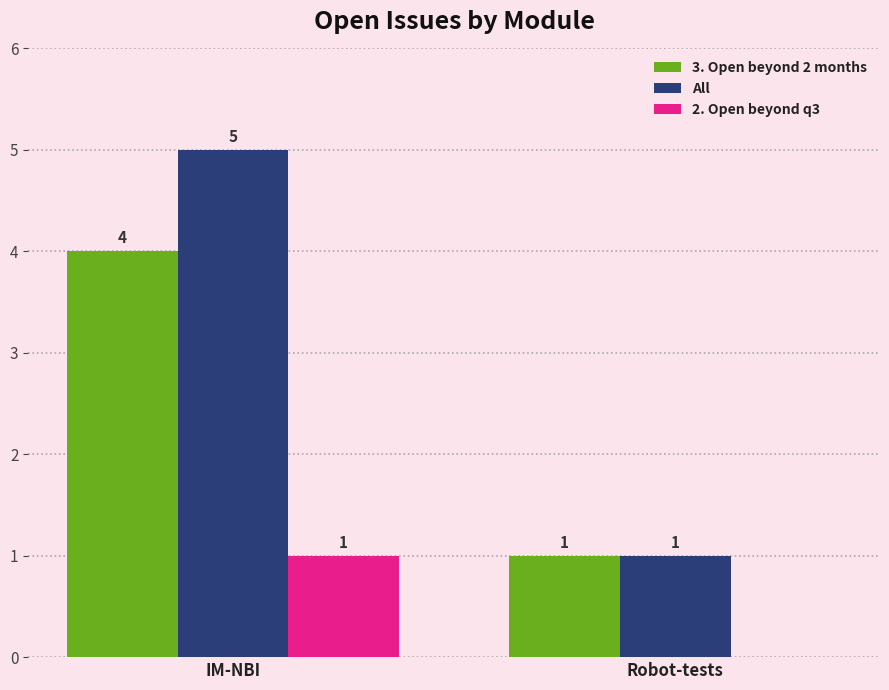

What is the difference between the 2. Open beyond q3 values at Robot-tests and IM-NBI?

1